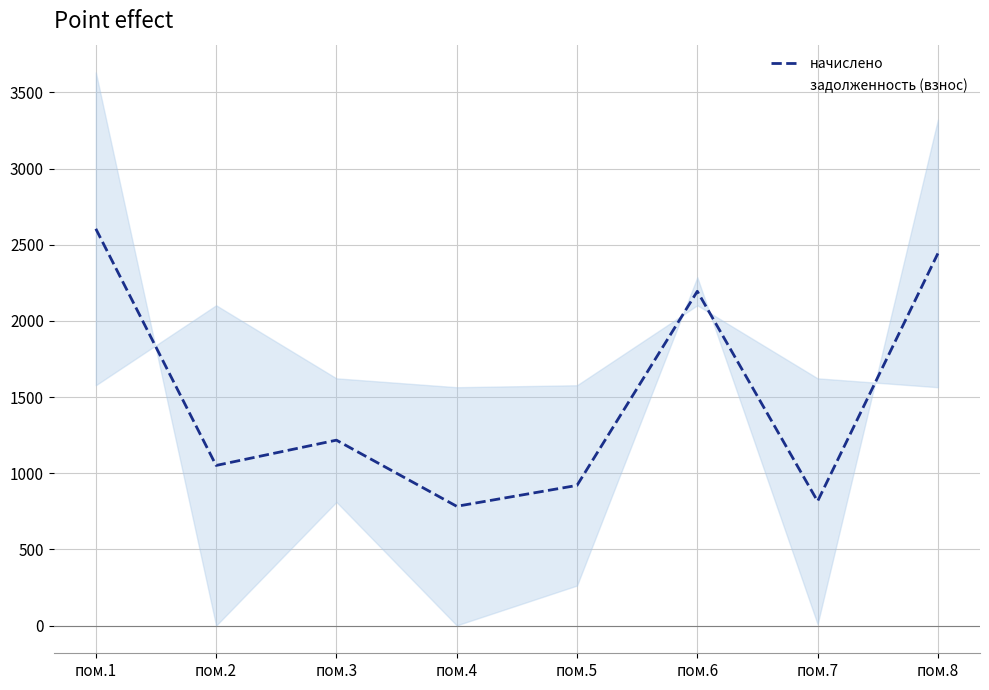

Which series has the largest total across all categories?

задолженность (взнос)